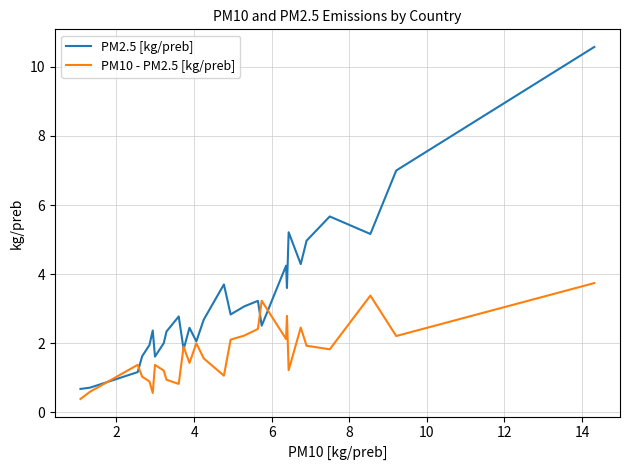

Rank the series by their maximum value, from lowest to highest.

PM10 - PM2.5 [kg/preb], PM2.5 [kg/preb]